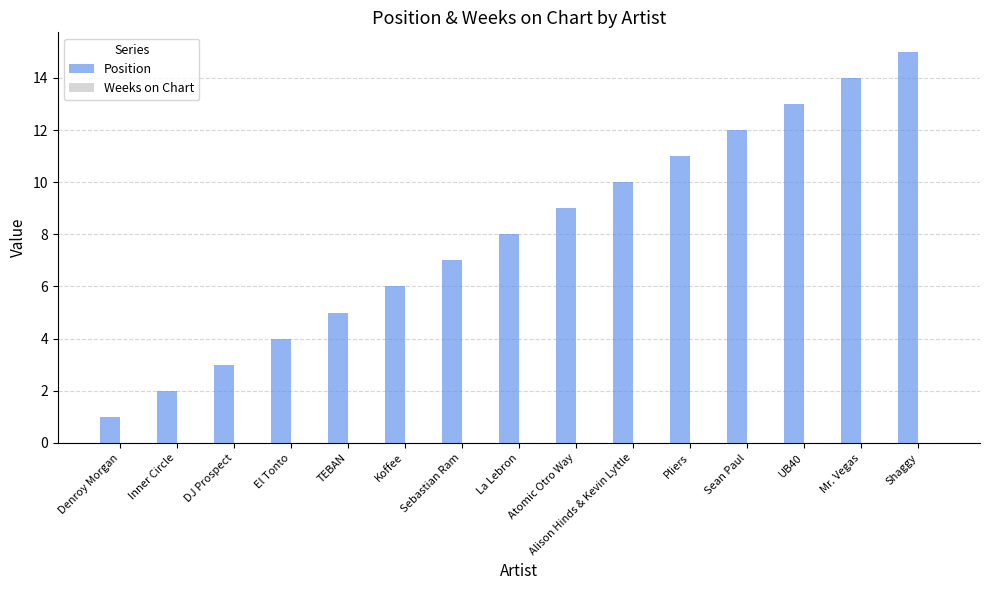

Read the value at Mr. Vegas.

14